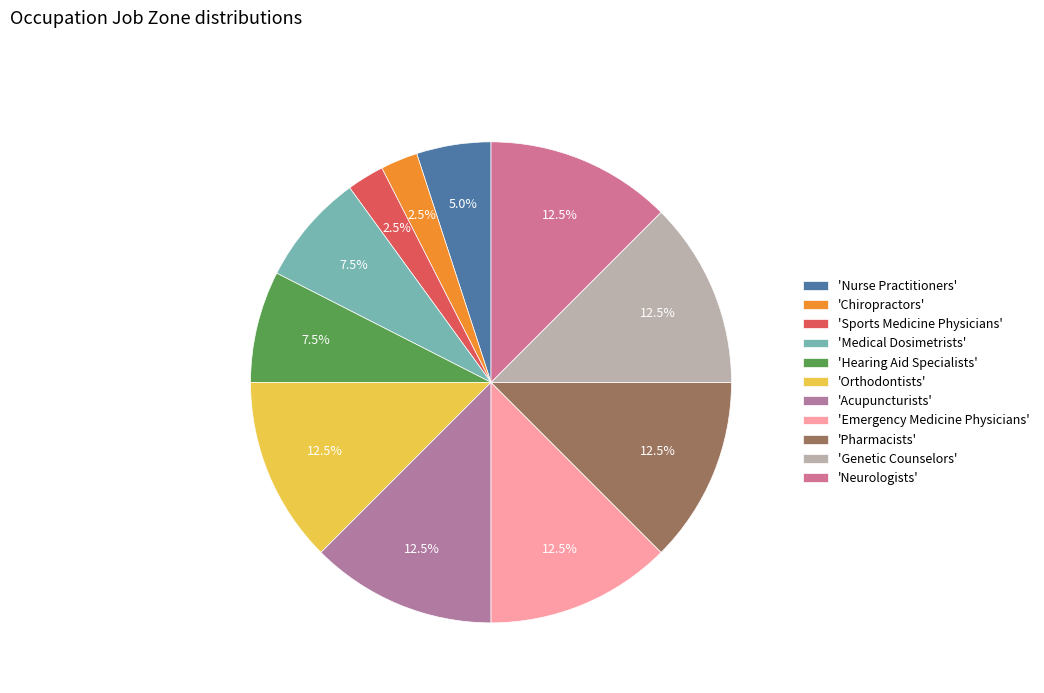

Count the number of slices in the pie.

11